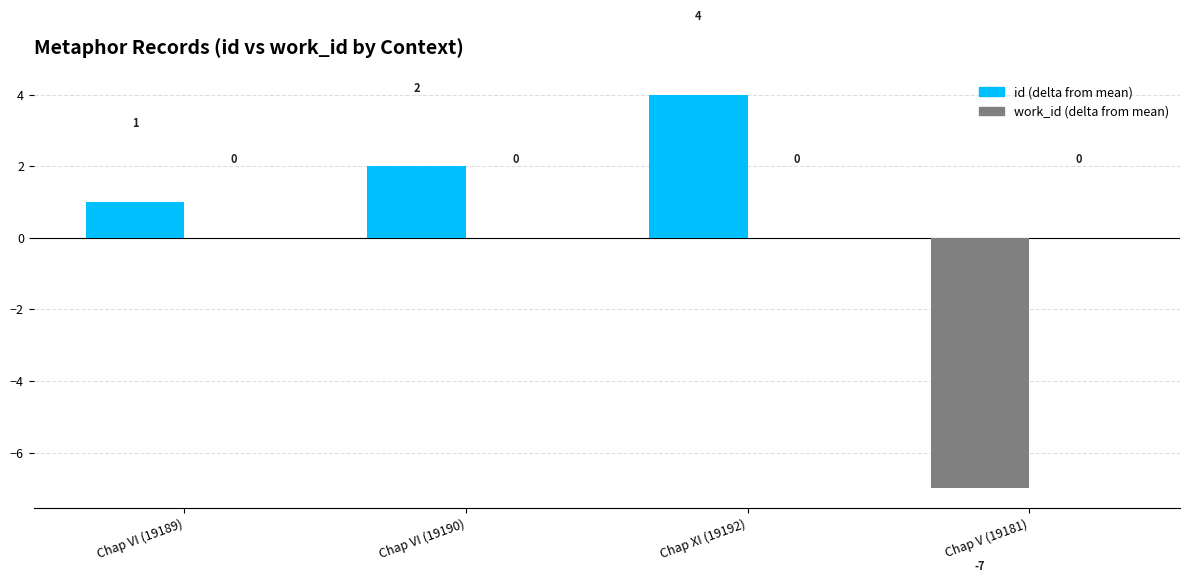

What is the maximum value shown in the chart?

4